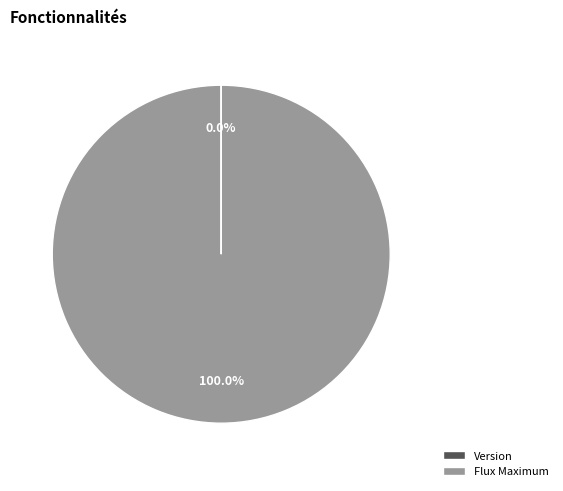

To the nearest percent, what is the difference between the largest and smallest slice percentages?

100%